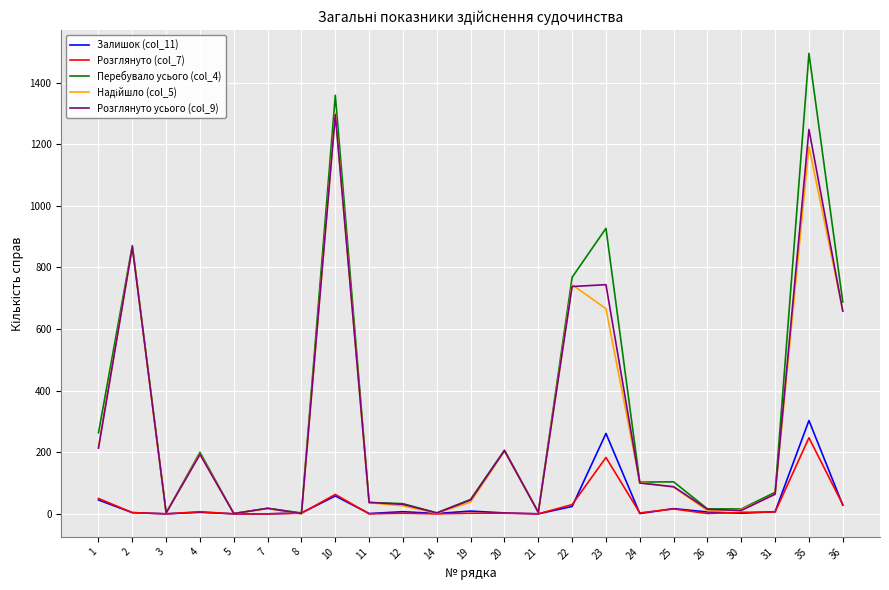

What is the total value across all series at 12?

99